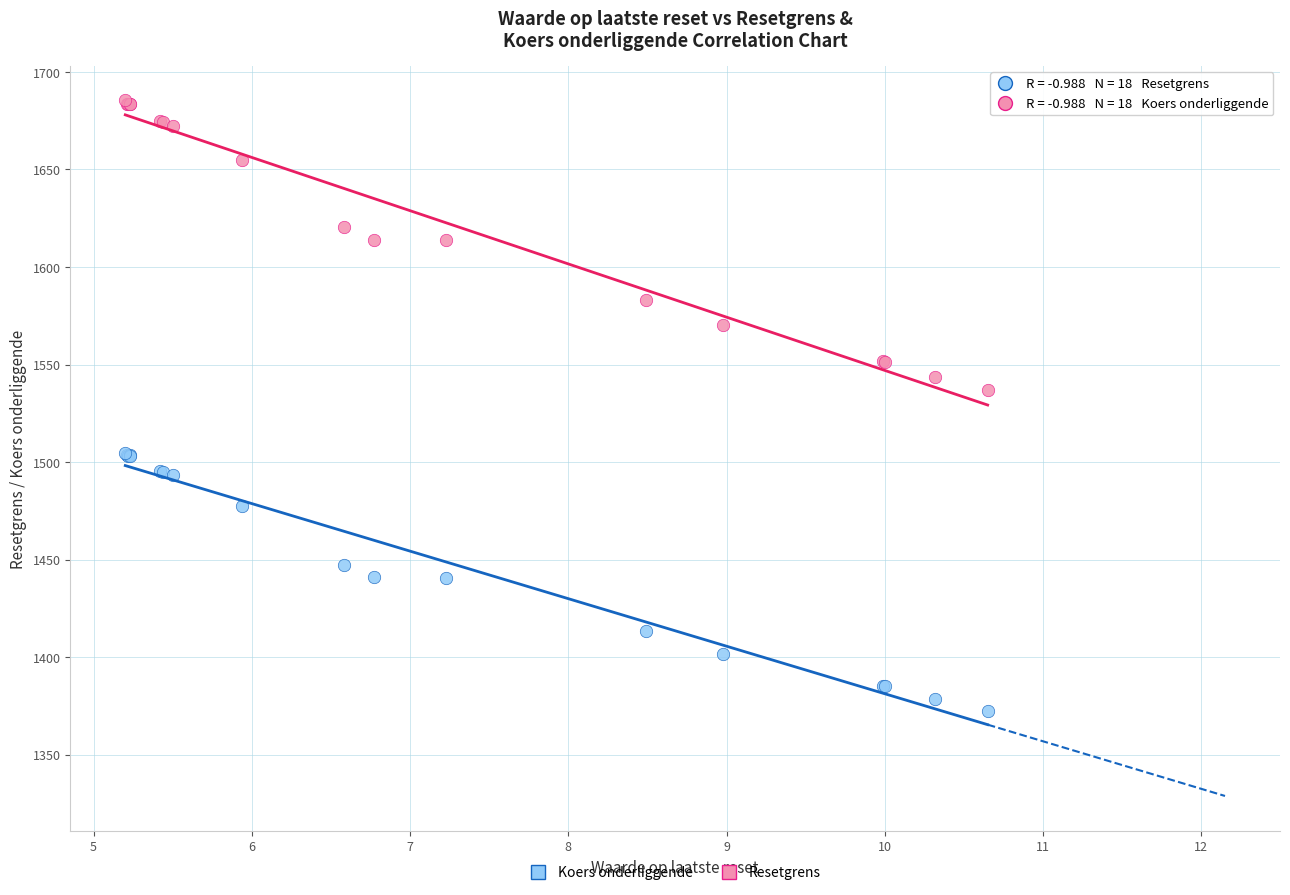

Which series has the widest spread of Y values?

Resetgrens